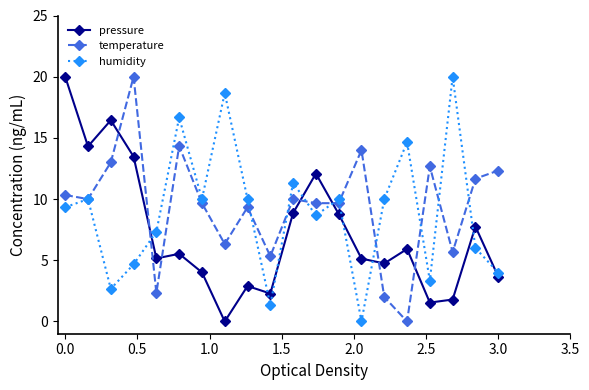

Which series ends up on top after the final intersection of temperature and pressure?

temperature